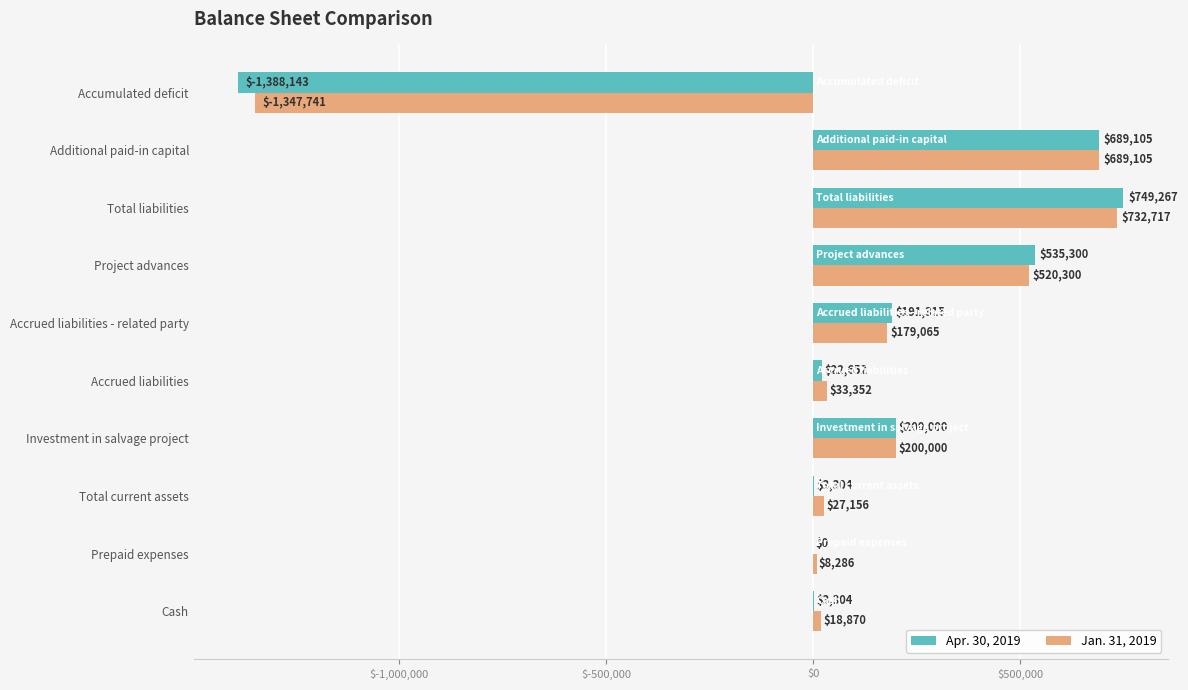

What is the highest value of the Apr. 30, 2019 series?

749267